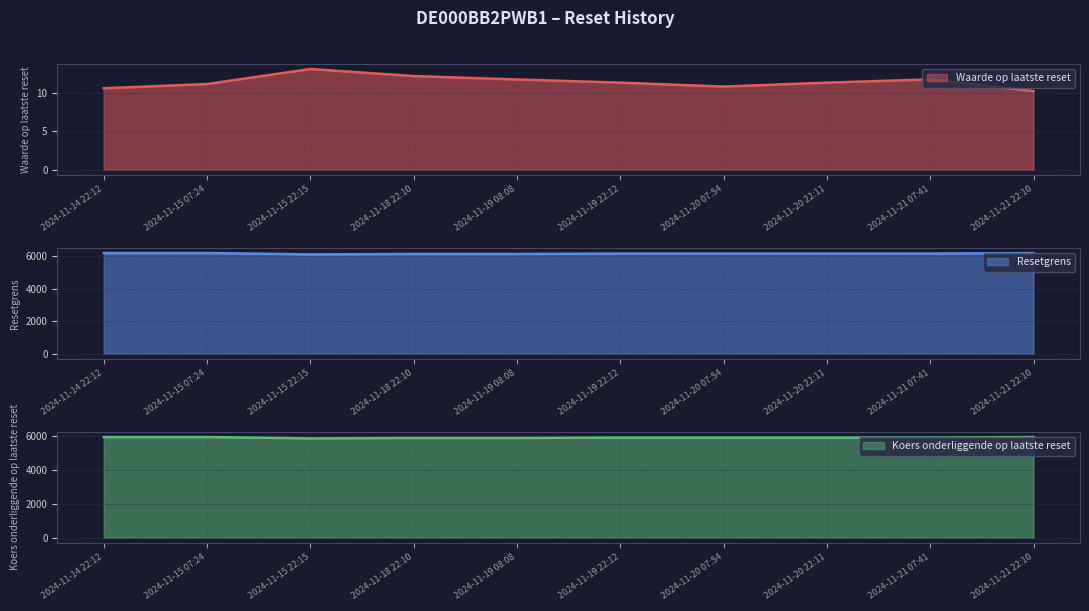

What is the difference between the highest and lowest values at 2024-11-15 07:24?

6176.0